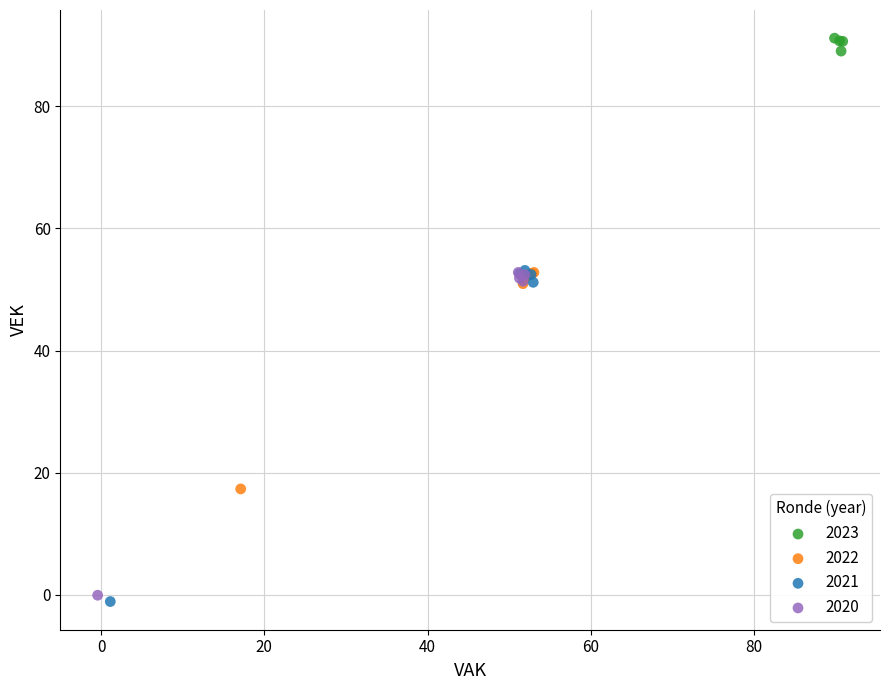

Which series contains the highest Y value?

2023